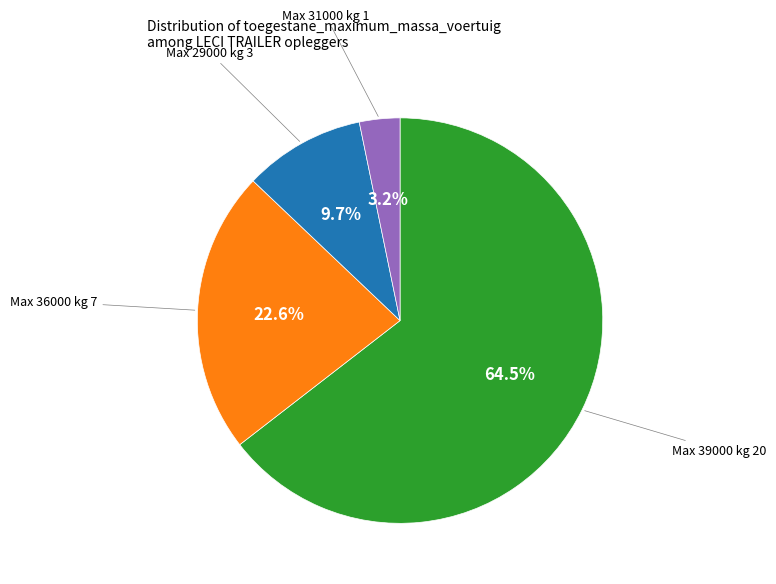

Does any single category account for the majority?

Yes